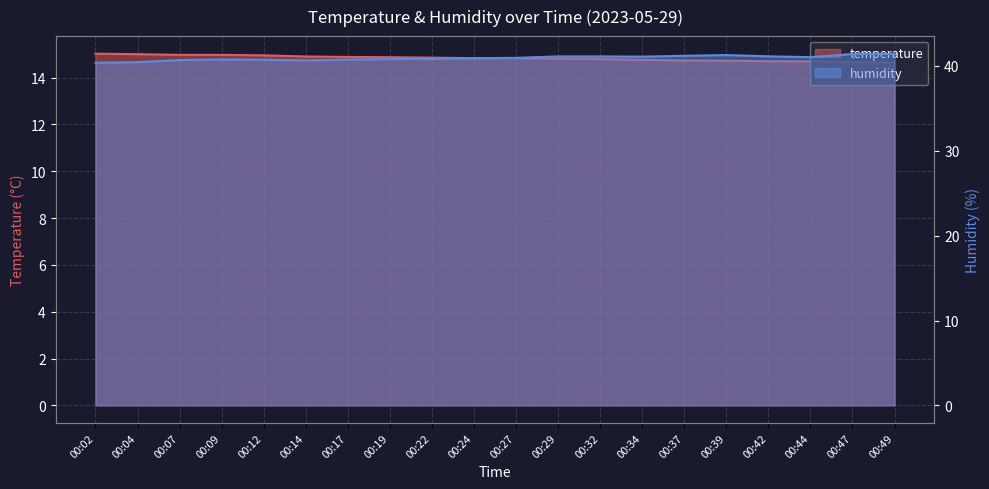

Rank the series at 00:12 from lowest to highest value.

temperature, humidity